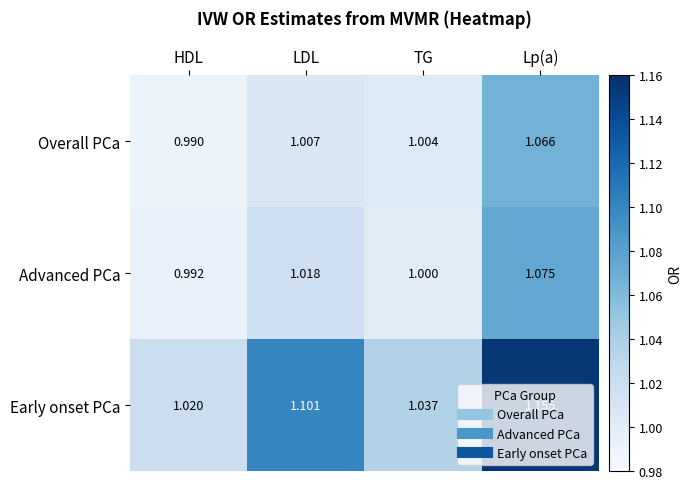

At which label does Overall PCa reach its minimum?

HDL